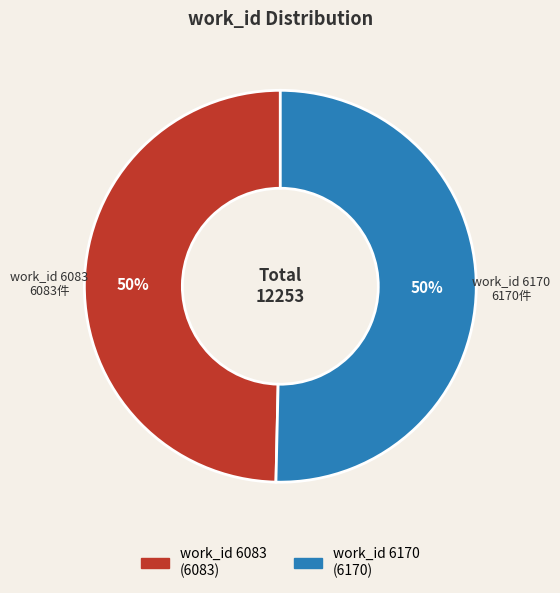

Approximately how many times larger is the value at work_id 6170 compared to work_id 6083?

1.0